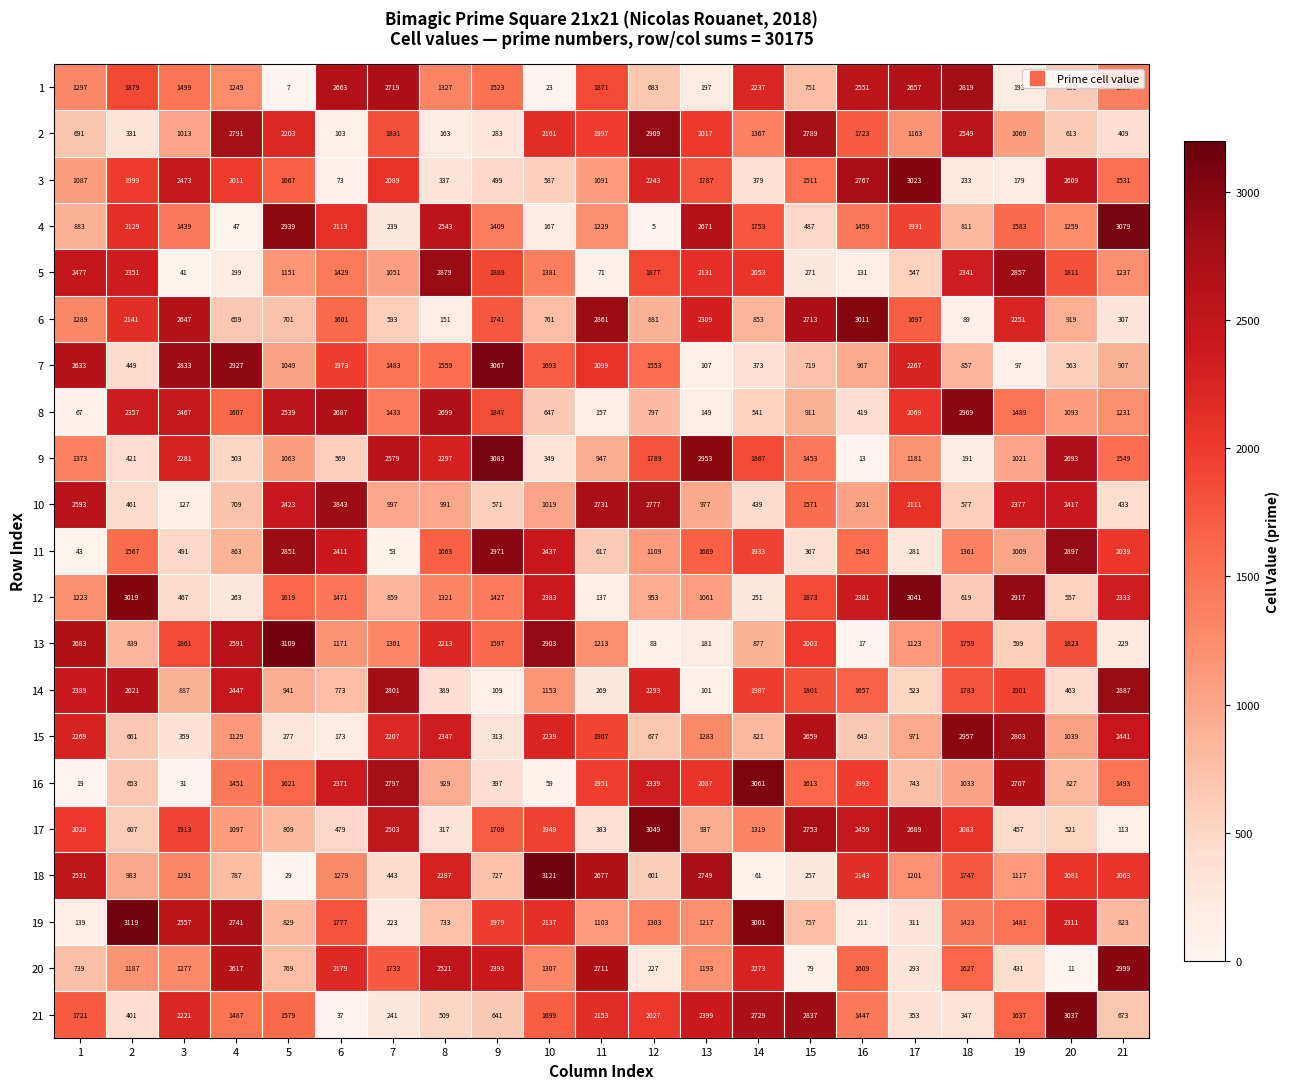

What is the difference between the highest and lowest values at 10?

3098